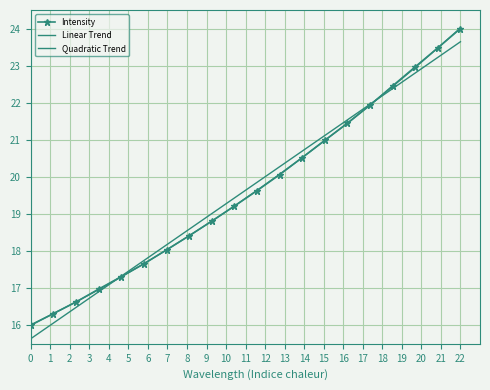

Reading left to right, list all the values displayed in this chart.

Intensity: 16.0	16.3	16.6	17.0	17.3	17.7	18.0	18.4	18.8	19.2	19.6	20.1	20.5	21.0	21.4	21.9	22.5	23.0	23.5	24.0
Linear Trend: 15.6	16.1	16.5	16.9	17.3	17.7	18.2	18.6	19.0	19.4	19.9	20.3	20.7	21.1	21.5	22.0	22.4	22.8	23.2	23.6
Quadratic Trend: 16.0	16.3	16.6	17.0	17.3	17.7	18.0	18.4	18.8	19.2	19.6	20.1	20.5	21.0	21.5	21.9	22.4	23.0	23.5	24.0